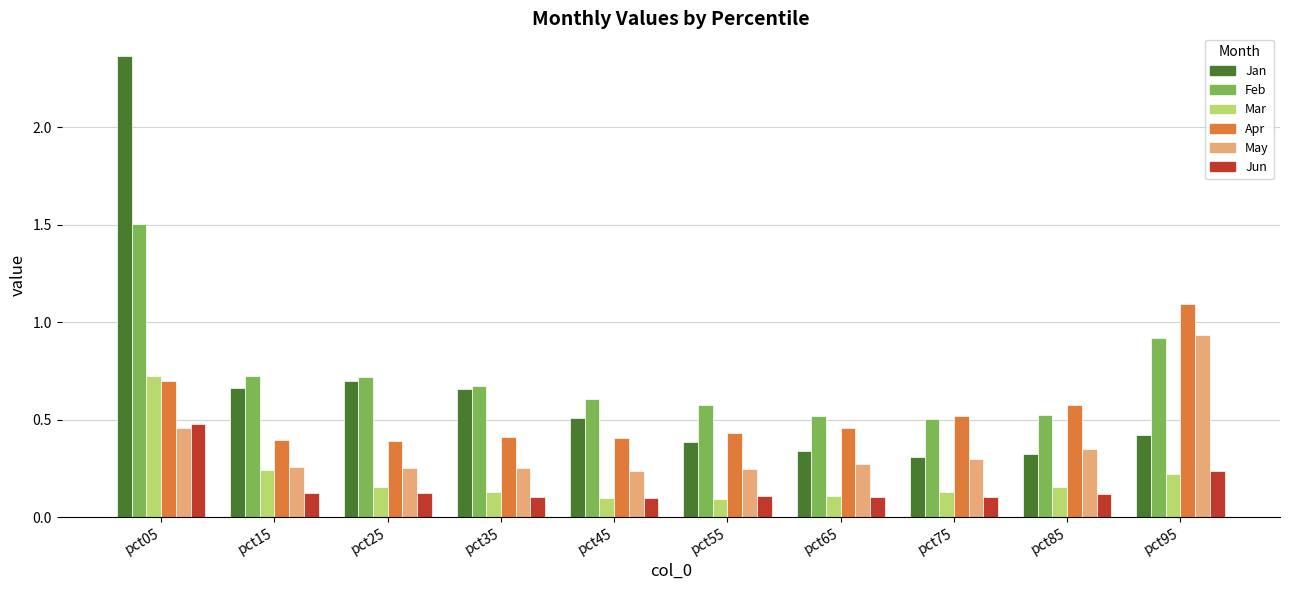

How many groups of bars are there?

10